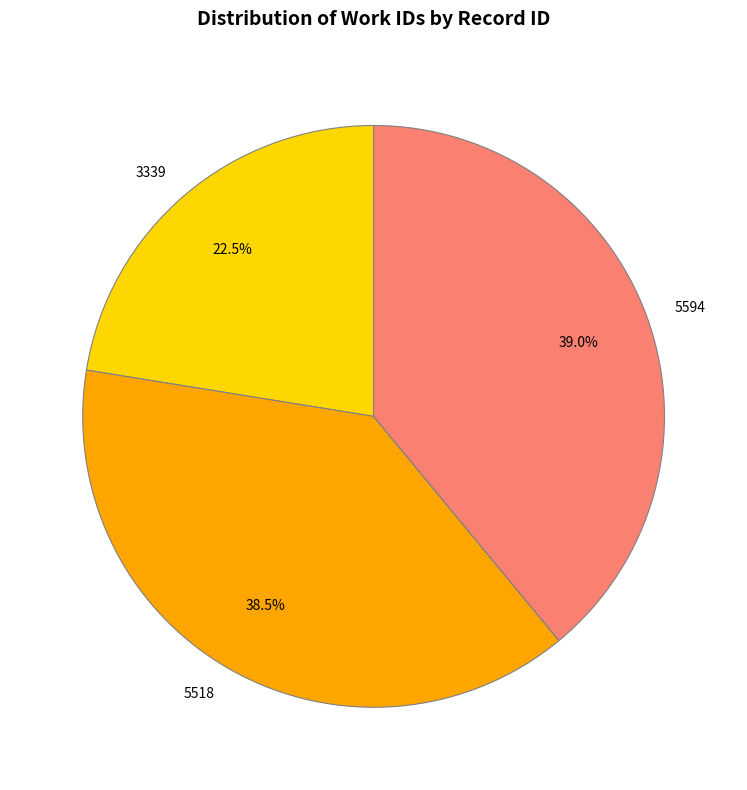

Approximately how many times larger is the value at 5594 compared to 3339?

1.7